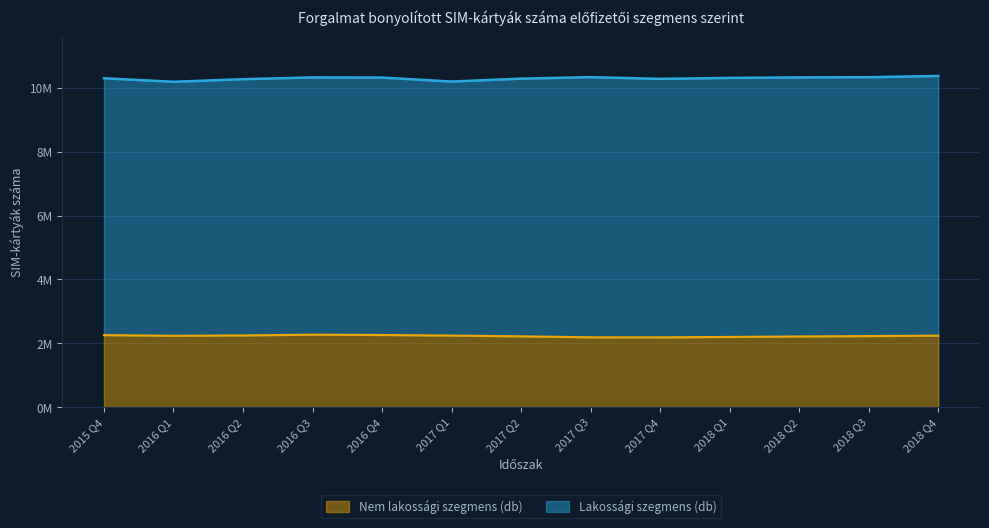

How many values are below 2232800?

6